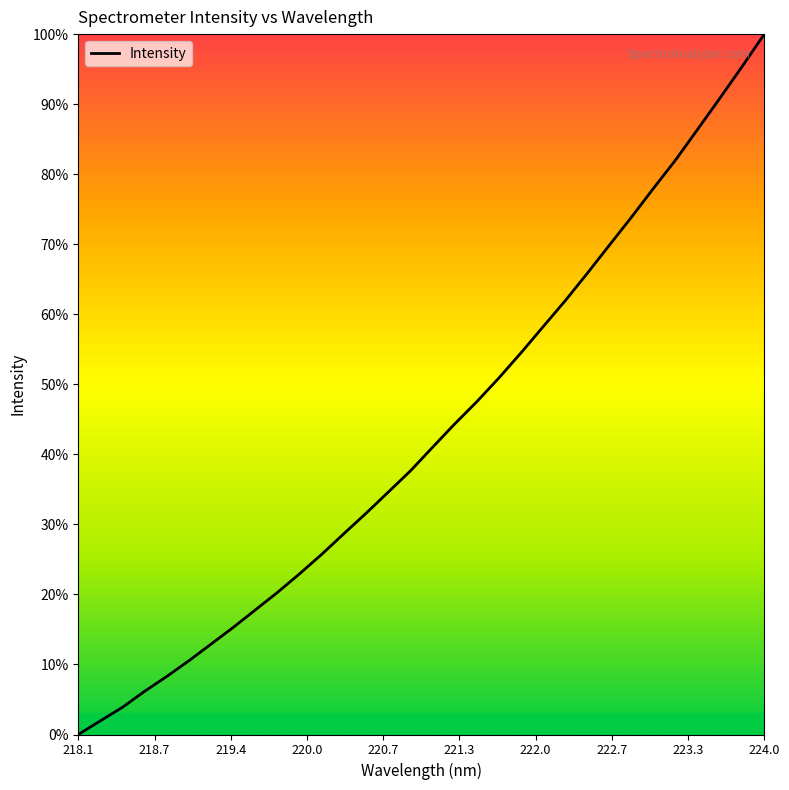

Rank the categories by value from lowest to highest.

218.0596, 218.2508, 218.442, 218.6332, 218.8244, 219.0156, 219.2067, 219.3979, 219.589, 219.7801, 219.9712, 220.1623, 220.3533, 220.5444, 220.7354, 220.9264, 221.1174, 221.3083, 221.4993, 221.6902, 221.8812, 222.0721, 222.263, 222.4538, 222.6447, 222.8355, 223.0264, 223.2172, 223.408, 223.5987, 223.7895, 223.9802